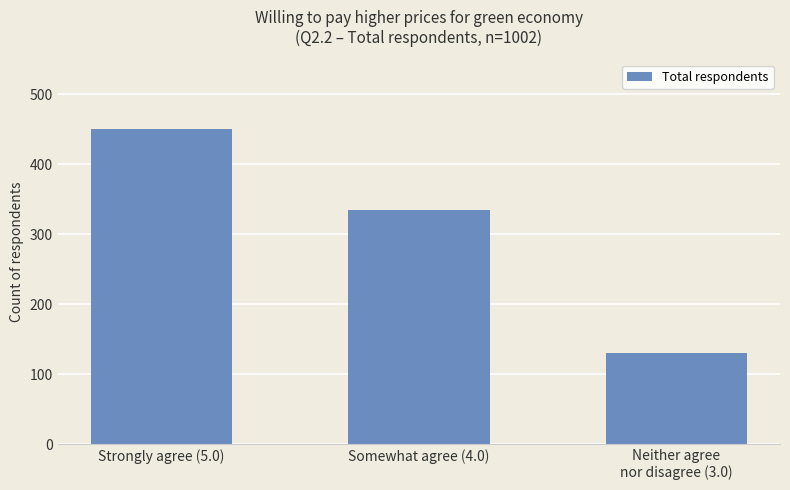

How many data points does each series have?

3